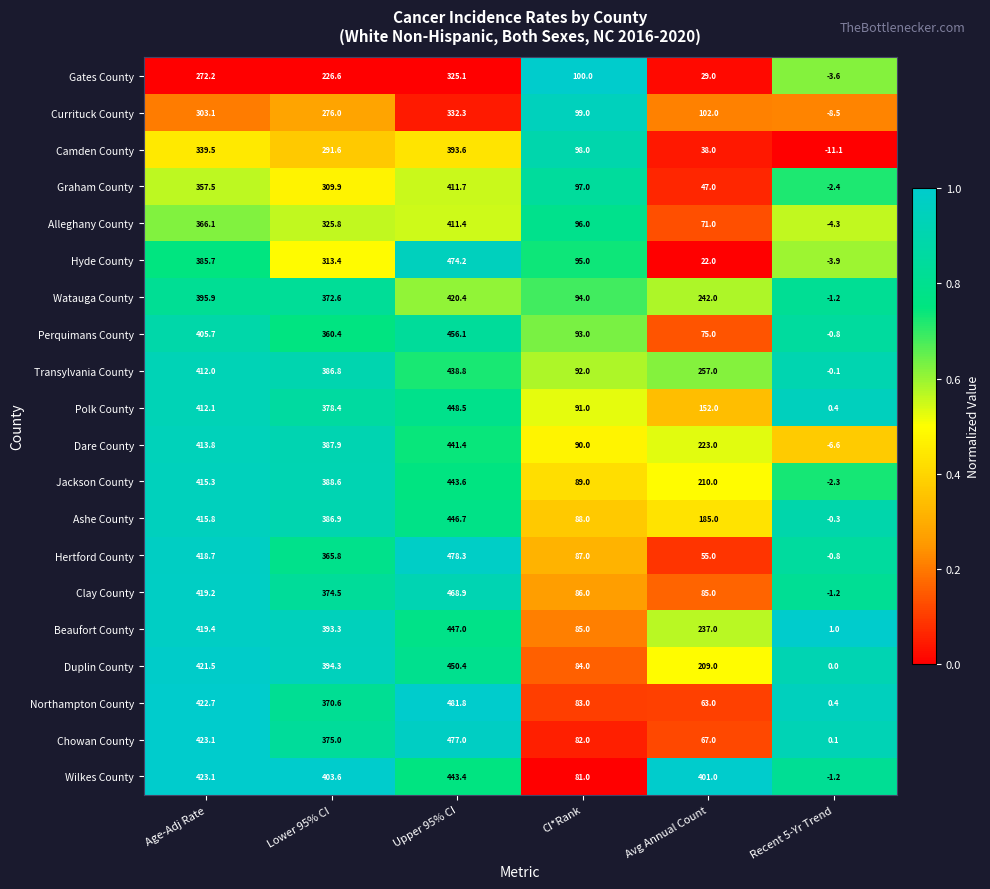

Which category has the lowest value in the Camden County series?

Recent 5-Yr Trend